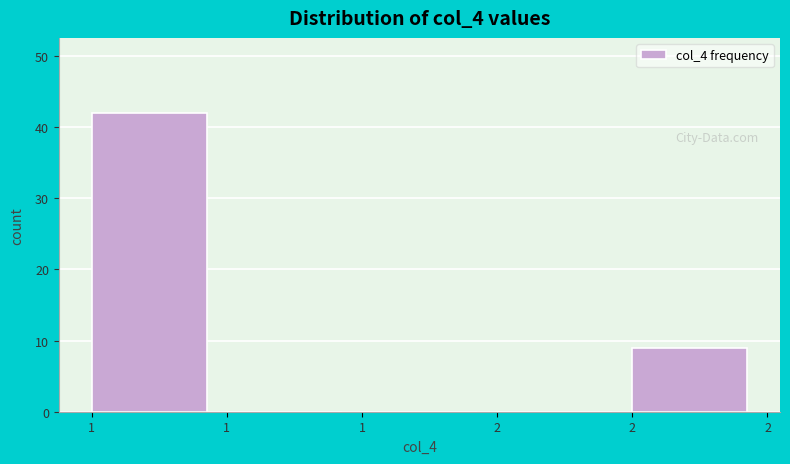

How many data points does each series have?

5